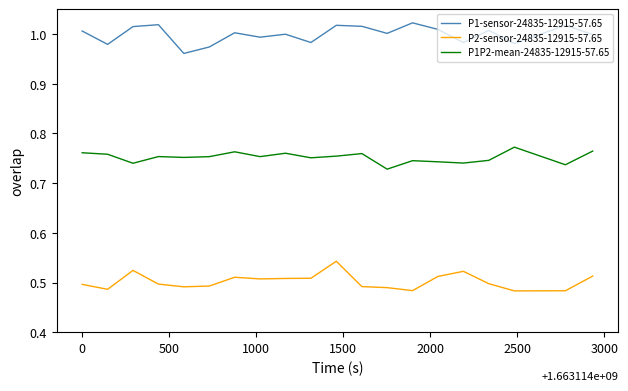

List the series in order of their peak value, lowest first.

P2-sensor-24835-12915-57.65, P1P2-mean-24835-12915-57.65, P1-sensor-24835-12915-57.65